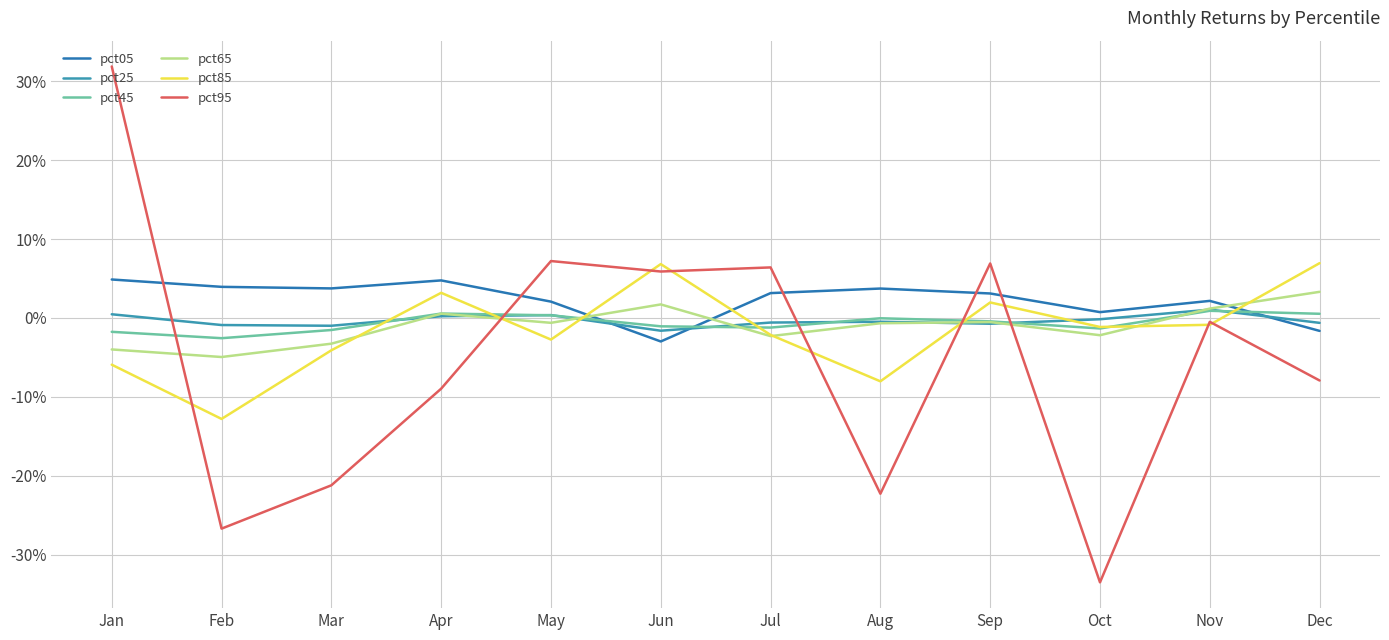

What are all the series names shown in the legend?

pct05, pct25, pct45, pct65, pct85, pct95